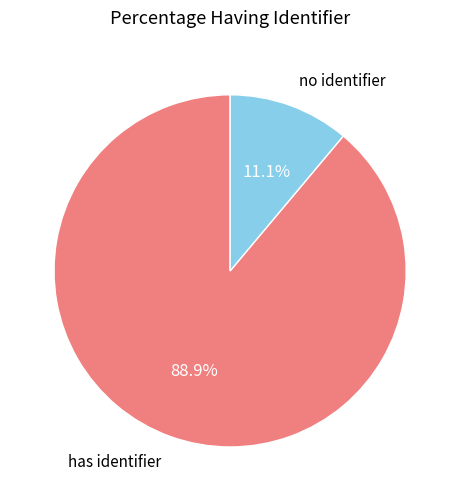

Combined, do no identifier and has identifier account for over 50%?

Yes